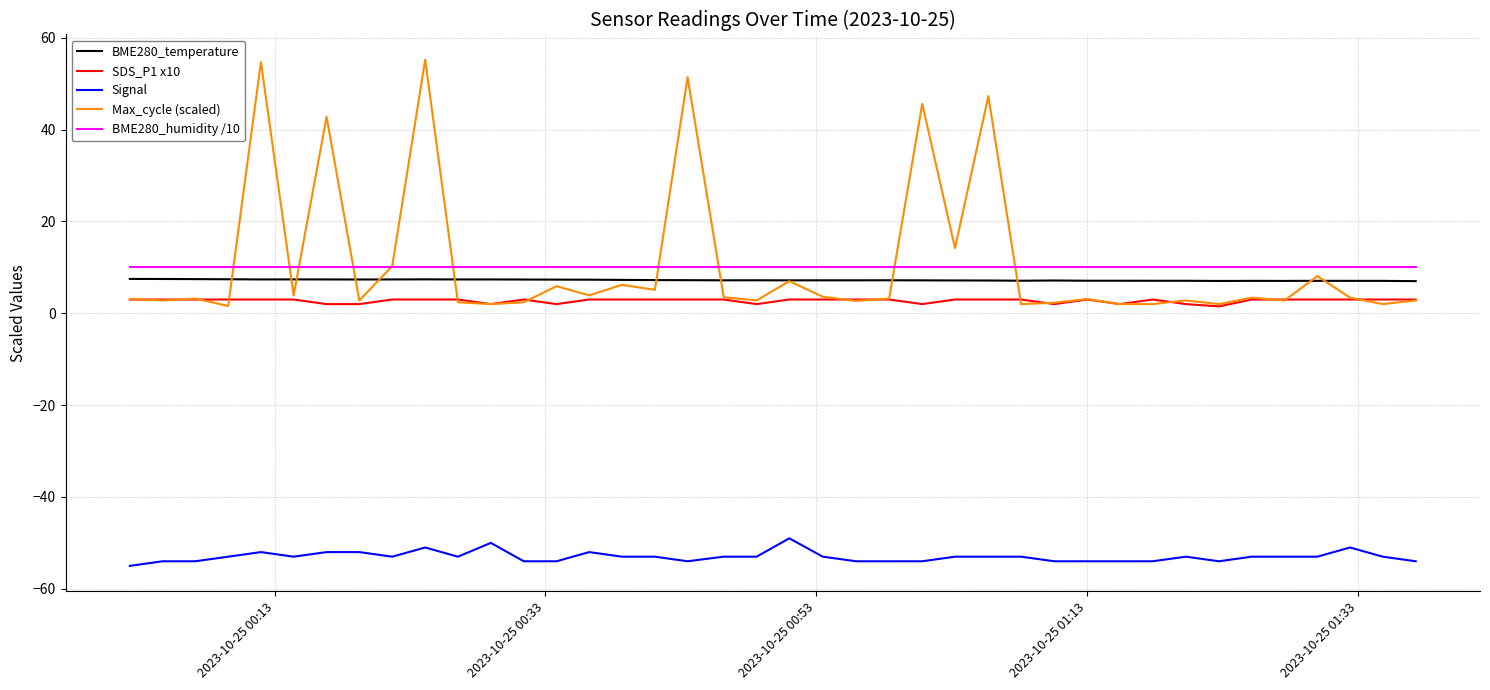

What is the minimum value for BME280_humidity /10?

10.0